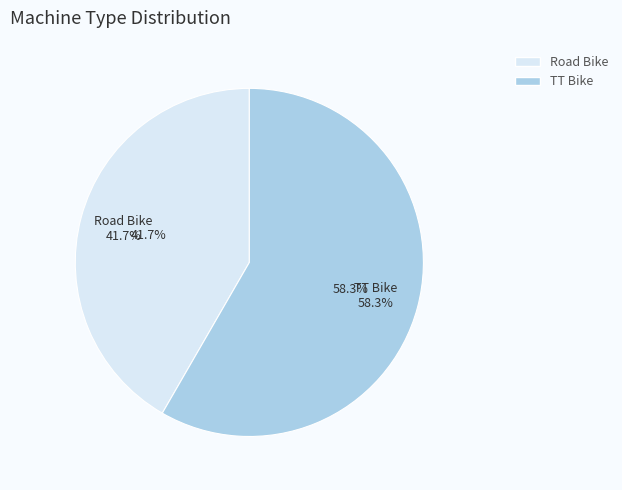

Which has a higher value, TT Bike or Road Bike?

TT Bike